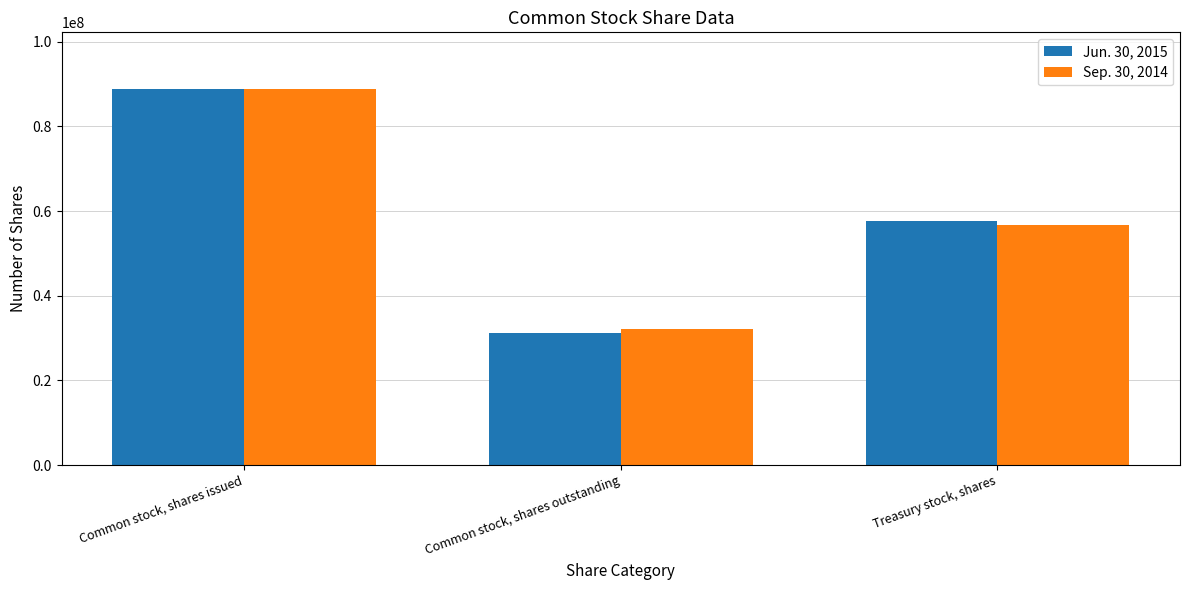

What is the value of the Sep. 30, 2014 bar at the 3rd from the left?

56810000